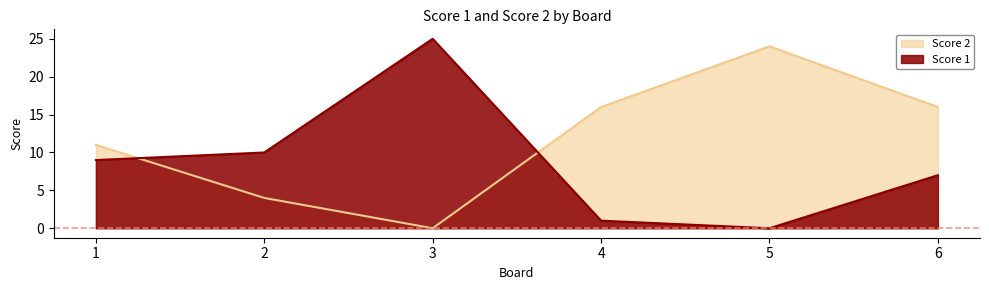

Where is Score 1 nearest to the value 12?

2